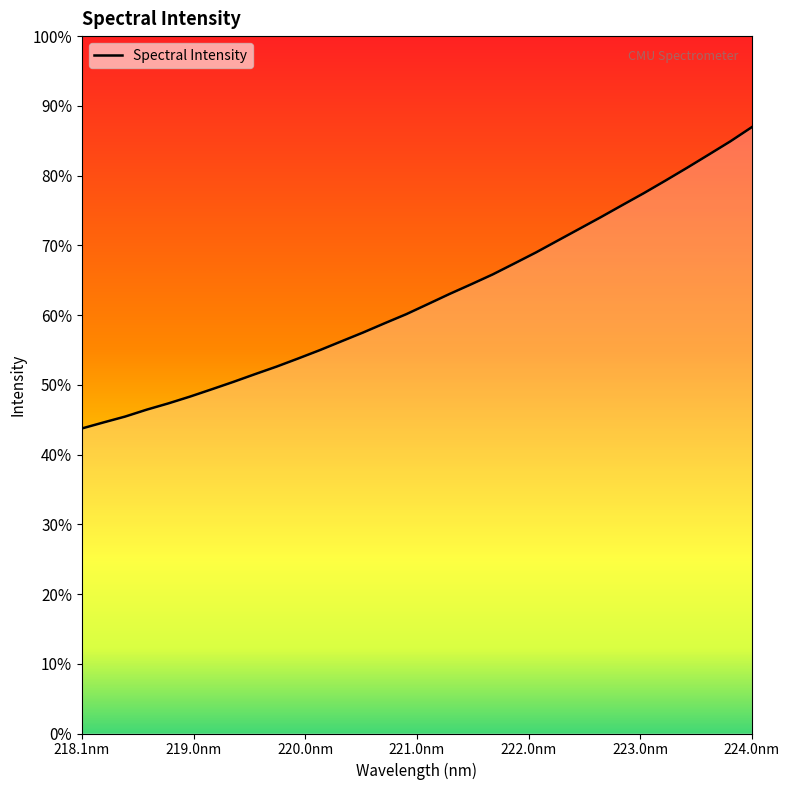

Is this an area chart (filled region under the line)?

Yes